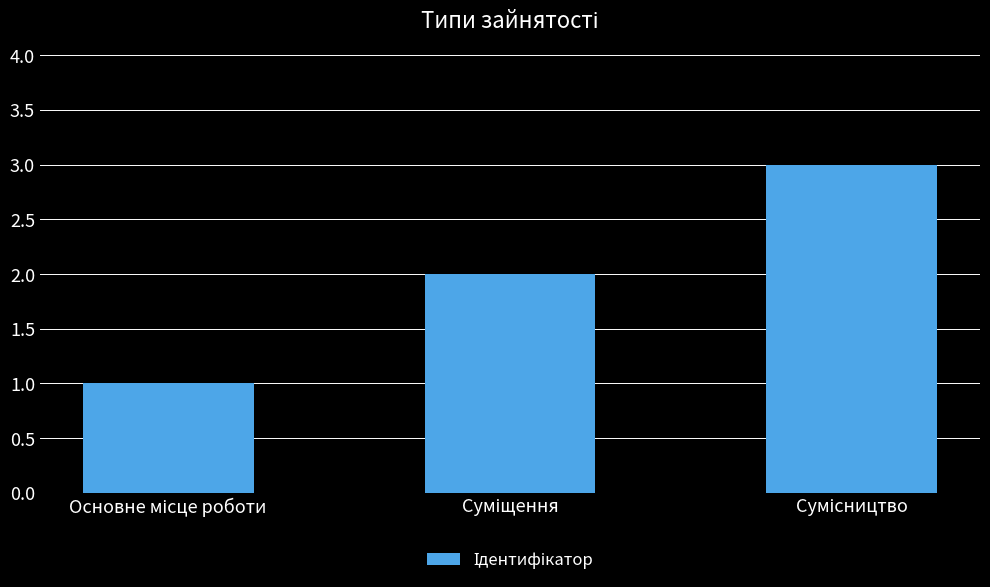

How many distinct data groups are displayed?

1